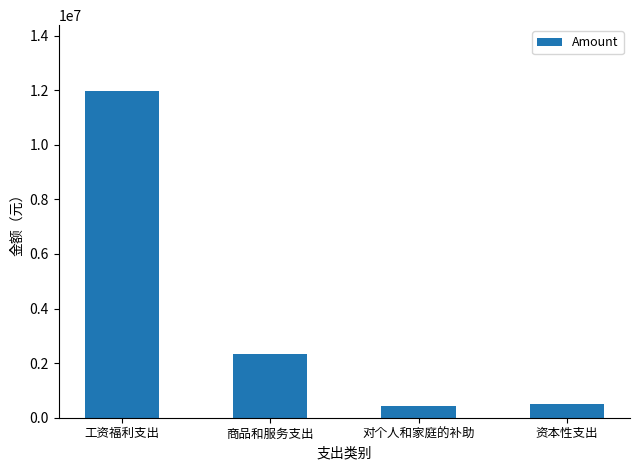

Reading left to right, list all the values displayed in this chart.

11984613.8	2318126.8	432329.5	495700.0